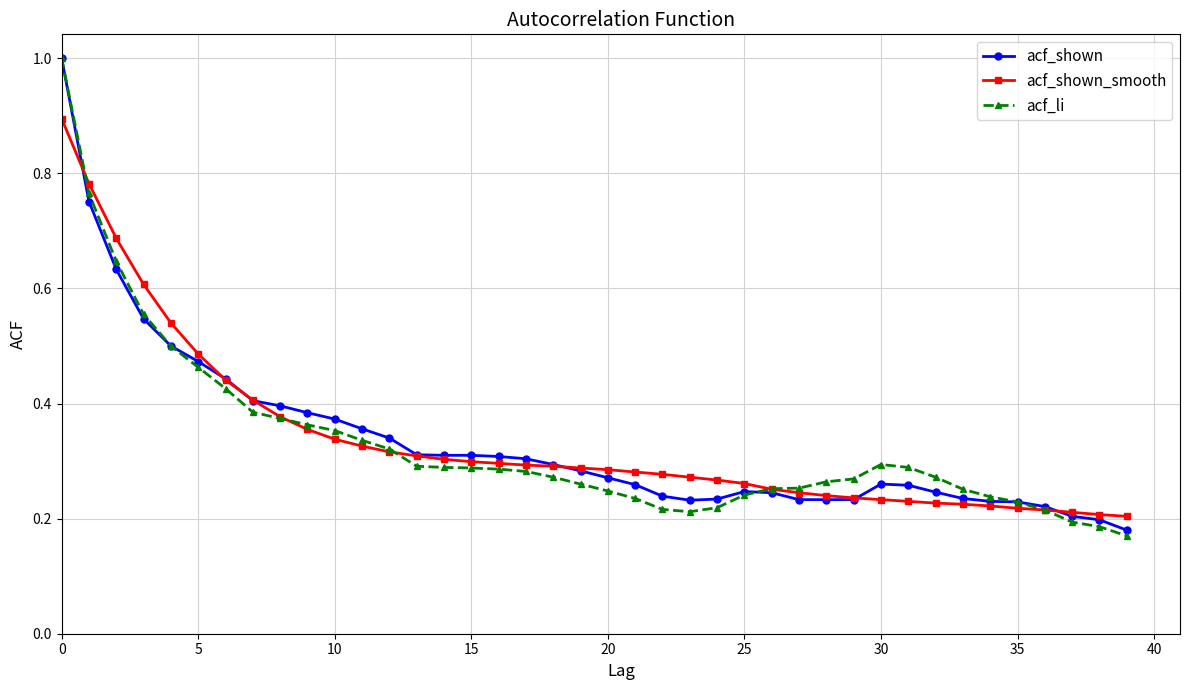

Which series has the widest spread of values?

acf_li